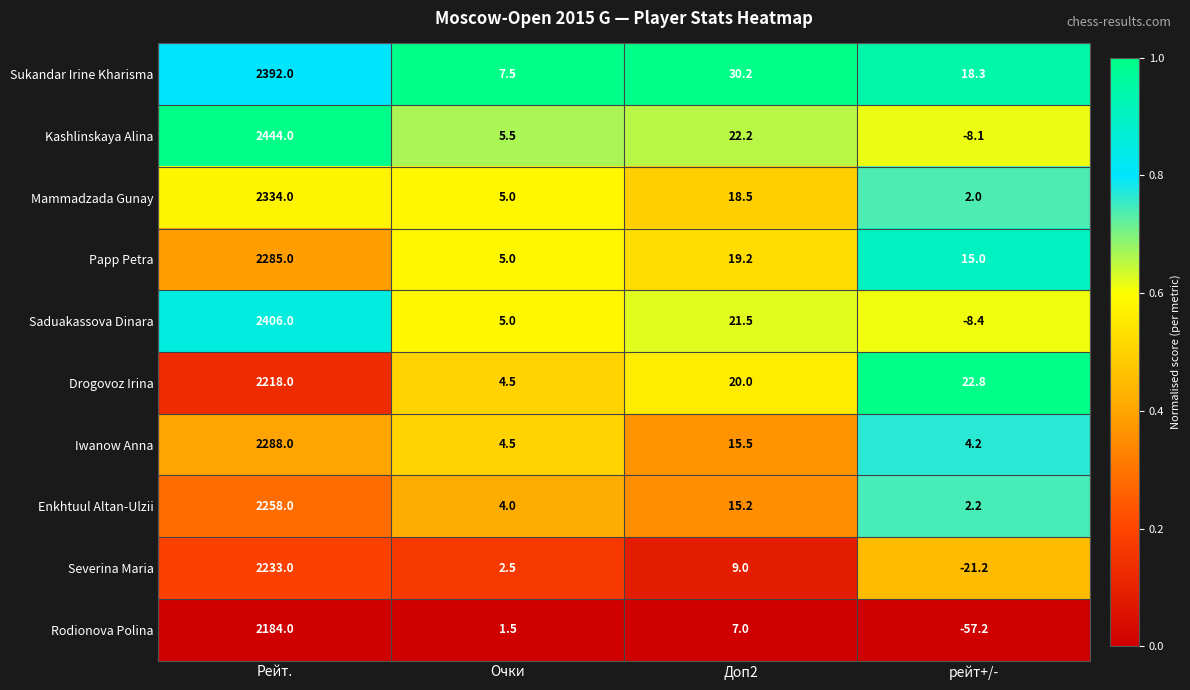

Read the Saduakassova Dinara value at рейт+/-.

-8.4